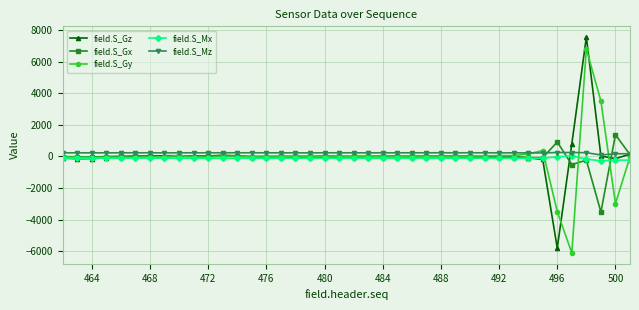

What is the greatest value displayed?

7546.2